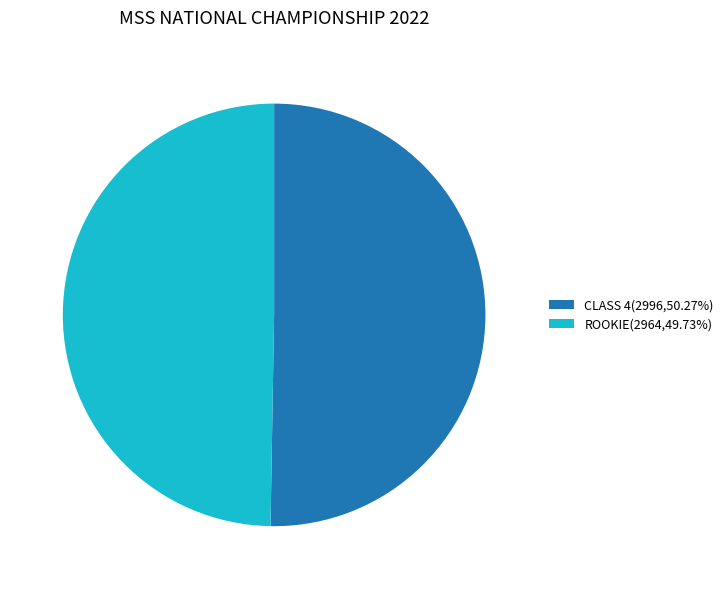

Is the sum of ROOKIE(2964,49.73%) and CLASS 4(2996,50.27%) greater than half?

Yes